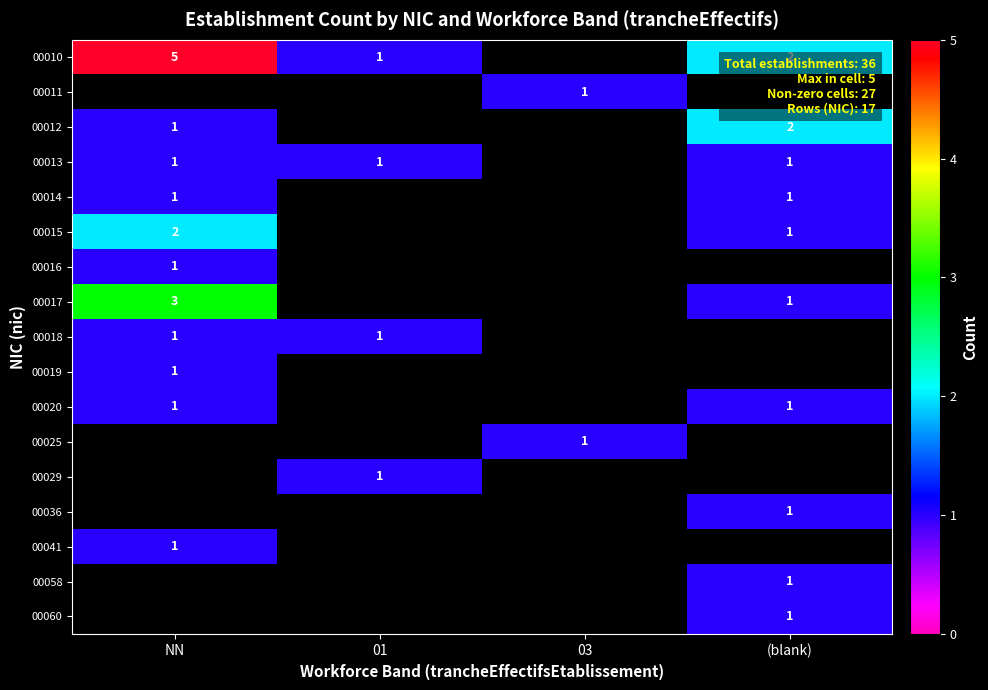

The value of 00020 at NN is 0. True or false?

False